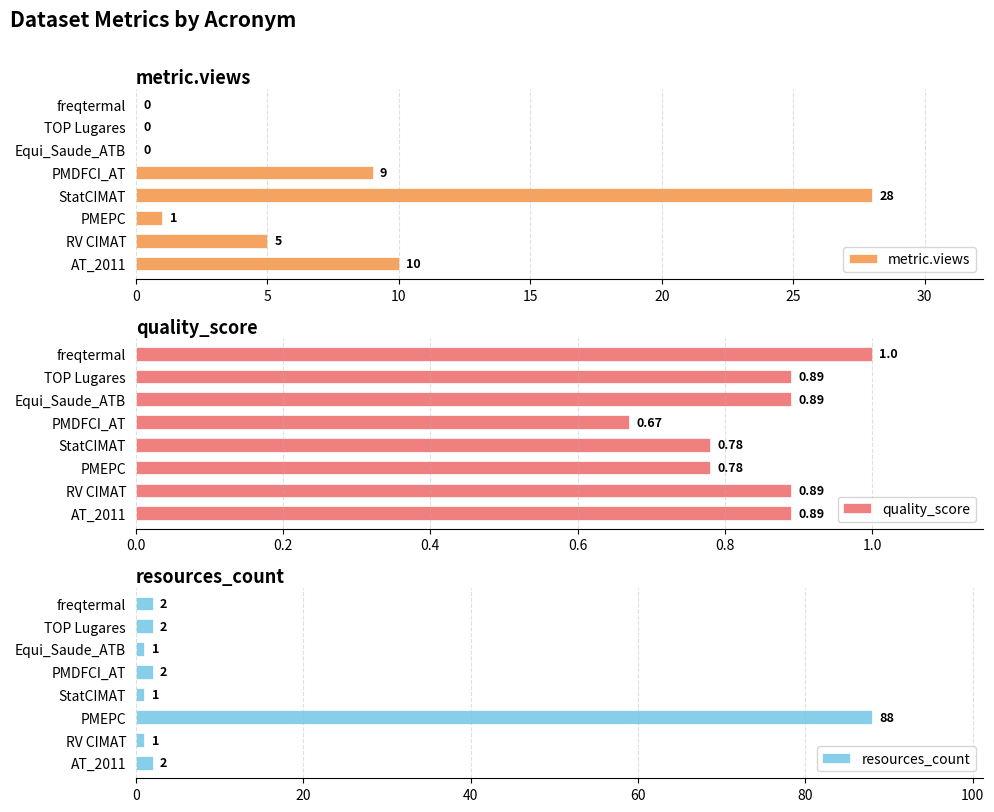

True or false: metric.views has a value of 17 at Equi_Saude_ATB.

False